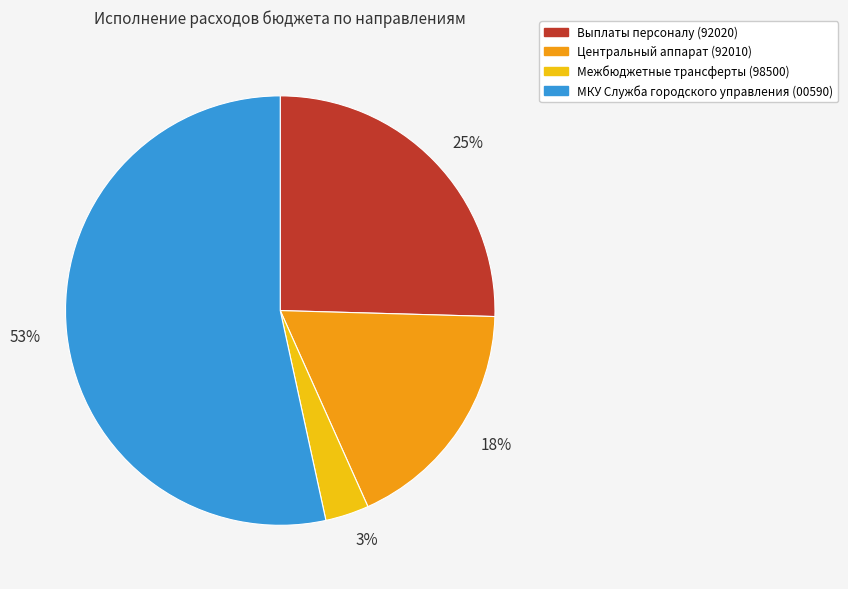

Which slice is the largest?

53%